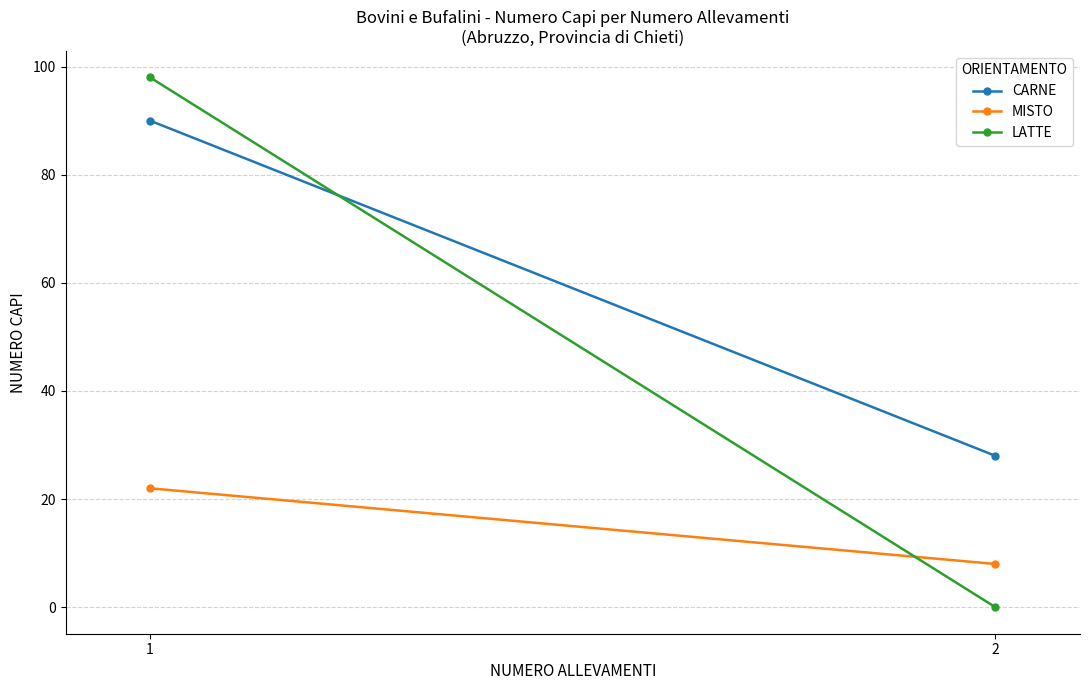

Is the value of LATTE at 0 greater than the value of MISTO at 0?

Yes